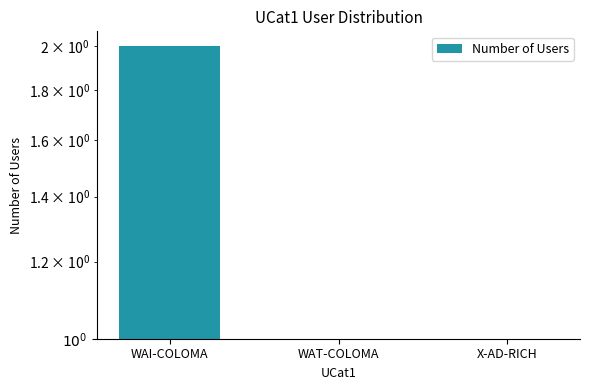

Approximately how many times larger is the value at WAI-COLOMA compared to WAT-COLOMA?

2.0